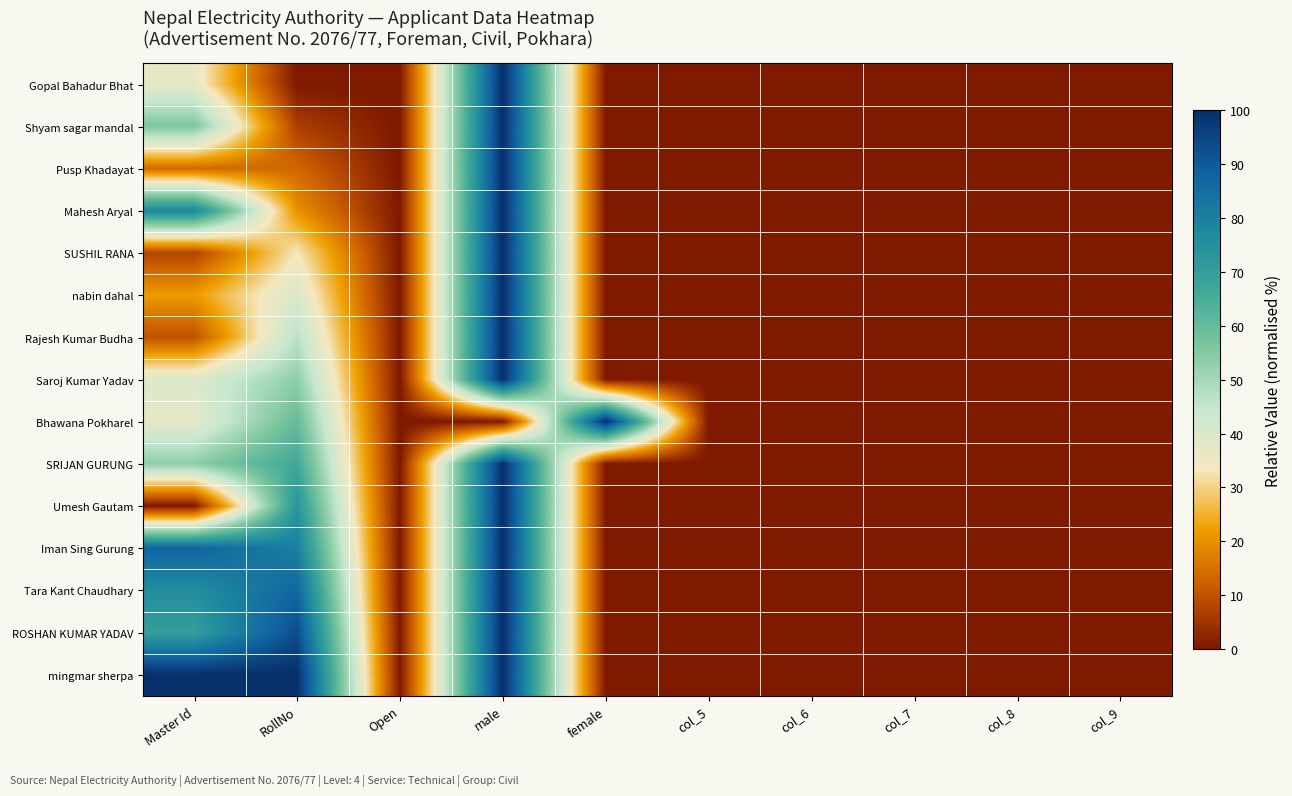

Reading right to left, what are all the values shown in this chart?

Gopal Bahadur Bhat: col_9=0.0	col_8=0.0	col_7=0.0	col_6=0.0	col_5=0.0	female=0.0	male=100.0	Open=0.0	RollNo=0.0	Master Id=36.8
Shyam sagar mandal: col_9=0.0	col_8=0.0	col_7=0.0	col_6=0.0	col_5=0.0	female=0.0	male=100.0	Open=0.0	RollNo=6.7	Master Id=56.2
Pusp Khadayat: col_9=0.0	col_8=0.0	col_7=0.0	col_6=0.0	col_5=0.0	female=0.0	male=100.0	Open=0.0	RollNo=13.3	Master Id=13.8
Mahesh Aryal: col_9=0.0	col_8=0.0	col_7=0.0	col_6=0.0	col_5=0.0	female=0.0	male=100.0	Open=0.0	RollNo=20.0	Master Id=77.8
SUSHIL RANA: col_9=0.0	col_8=0.0	col_7=0.0	col_6=0.0	col_5=0.0	female=0.0	male=100.0	Open=0.0	RollNo=33.3	Master Id=7.5
nabin dahal: col_9=0.0	col_8=0.0	col_7=0.0	col_6=0.0	col_5=0.0	female=0.0	male=100.0	Open=0.0	RollNo=40.0	Master Id=21.6
Rajesh Kumar Budha: col_9=0.0	col_8=0.0	col_7=0.0	col_6=0.0	col_5=0.0	female=0.0	male=100.0	Open=0.0	RollNo=46.7	Master Id=9.8
Saroj Kumar Yadav: col_9=0.0	col_8=0.0	col_7=0.0	col_6=0.0	col_5=0.0	female=0.0	male=100.0	Open=0.0	RollNo=53.3	Master Id=39.6
Bhawana Pokharel: col_9=0.0	col_8=0.0	col_7=0.0	col_6=0.0	col_5=0.0	female=100.0	male=0.0	Open=0.0	RollNo=60.0	Master Id=37.5
SRIJAN GURUNG: col_9=0.0	col_8=0.0	col_7=0.0	col_6=0.0	col_5=0.0	female=0.0	male=100.0	Open=0.0	RollNo=66.7	Master Id=53.3
Umesh Gautam: col_9=0.0	col_8=0.0	col_7=0.0	col_6=0.0	col_5=0.0	female=0.0	male=100.0	Open=0.0	RollNo=73.3	Master Id=0.0
Iman Sing Gurung: col_9=0.0	col_8=0.0	col_7=0.0	col_6=0.0	col_5=0.0	female=0.0	male=100.0	Open=0.0	RollNo=80.0	Master Id=87.6
Tara Kant Chaudhary: col_9=0.0	col_8=0.0	col_7=0.0	col_6=0.0	col_5=0.0	female=0.0	male=100.0	Open=0.0	RollNo=86.7	Master Id=75.8
ROSHAN KUMAR YADAV: col_9=0.0	col_8=0.0	col_7=0.0	col_6=0.0	col_5=0.0	female=0.0	male=100.0	Open=0.0	RollNo=93.3	Master Id=70.0
mingmar sherpa: col_9=0.0	col_8=0.0	col_7=0.0	col_6=0.0	col_5=0.0	female=0.0	male=100.0	Open=0.0	RollNo=100.0	Master Id=100.0